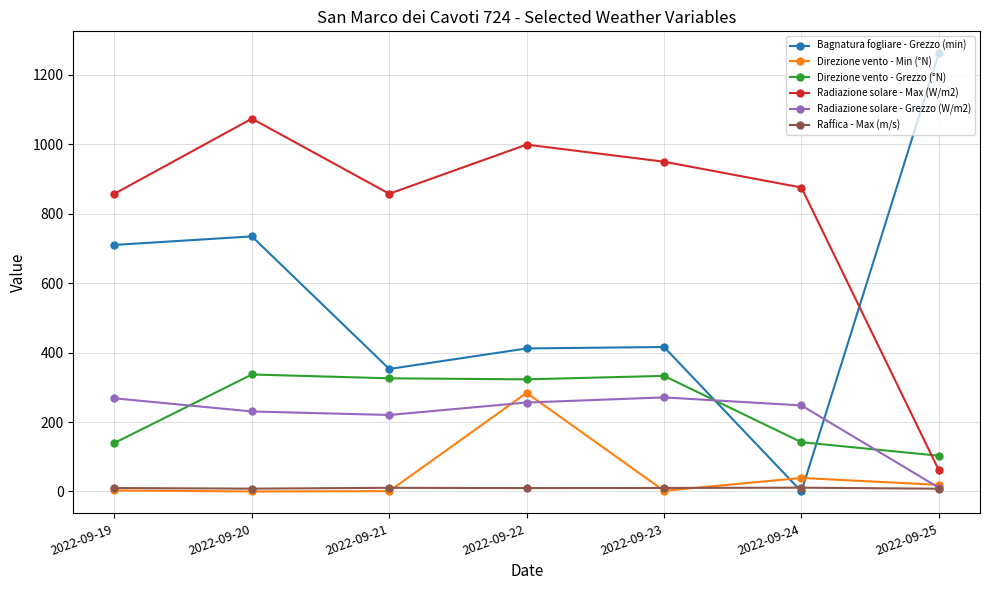

True or false: Raffica - Max (m/s) and Radiazione solare - Max (W/m2) cross at least once.

False